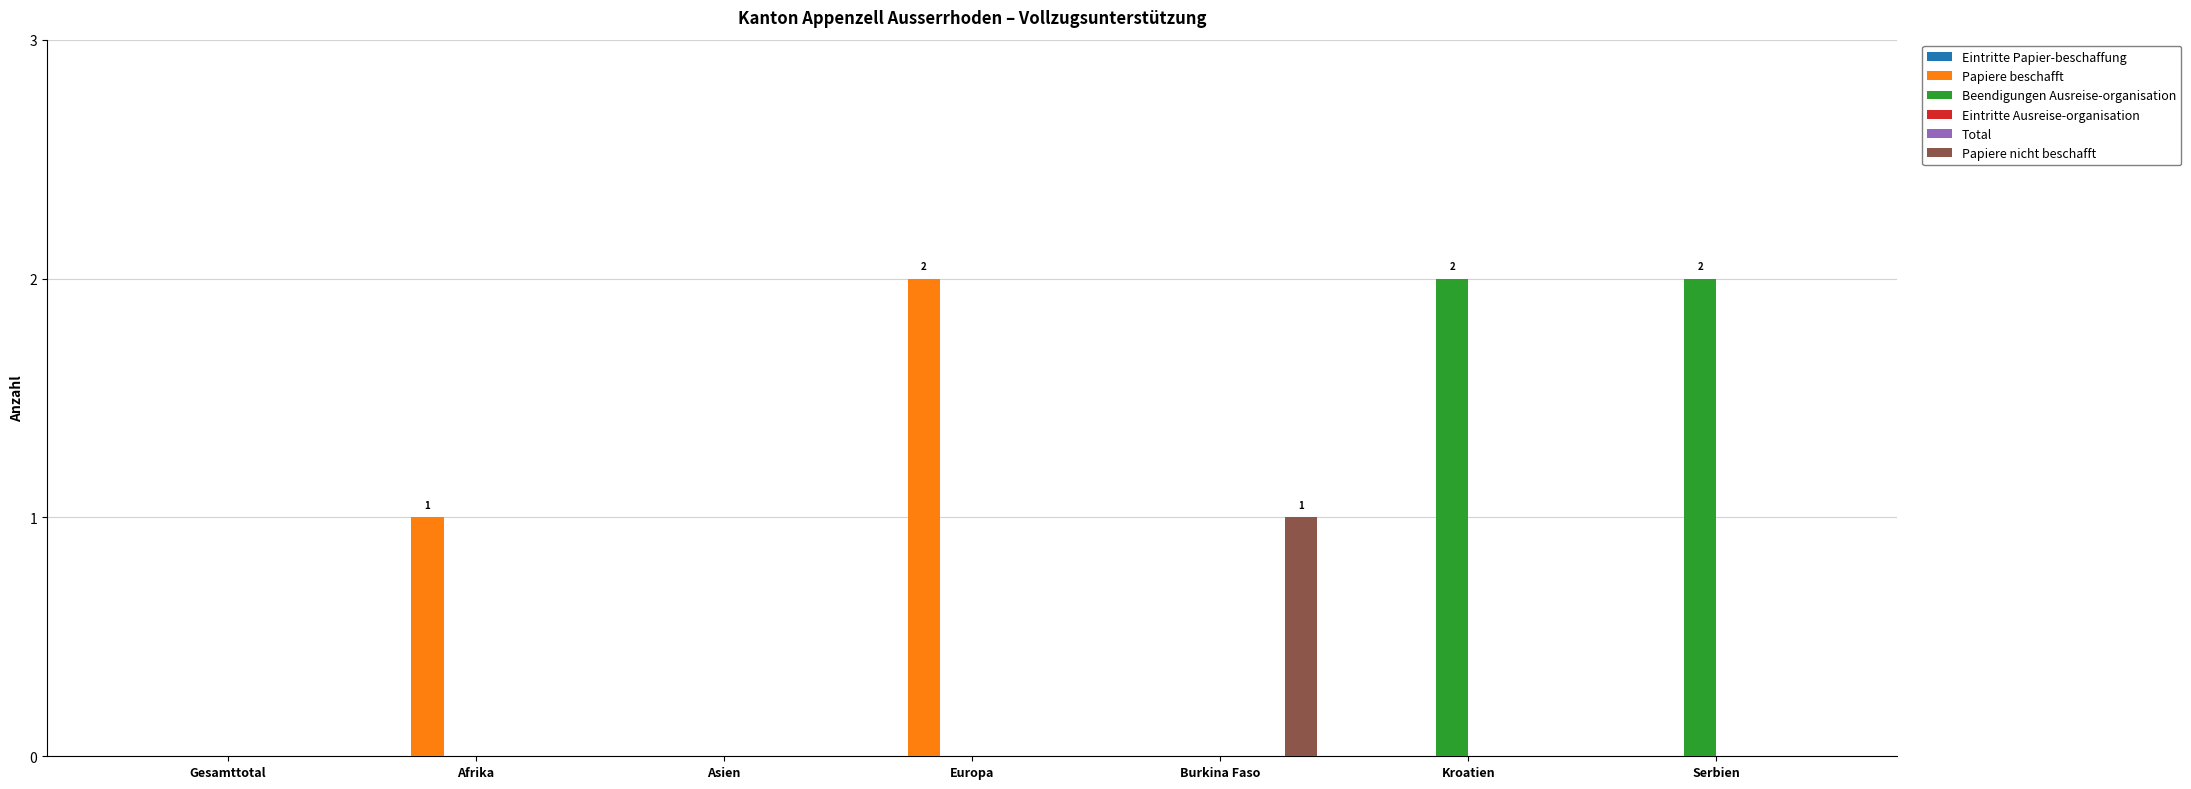

What position from the left is Burkina Faso?

5